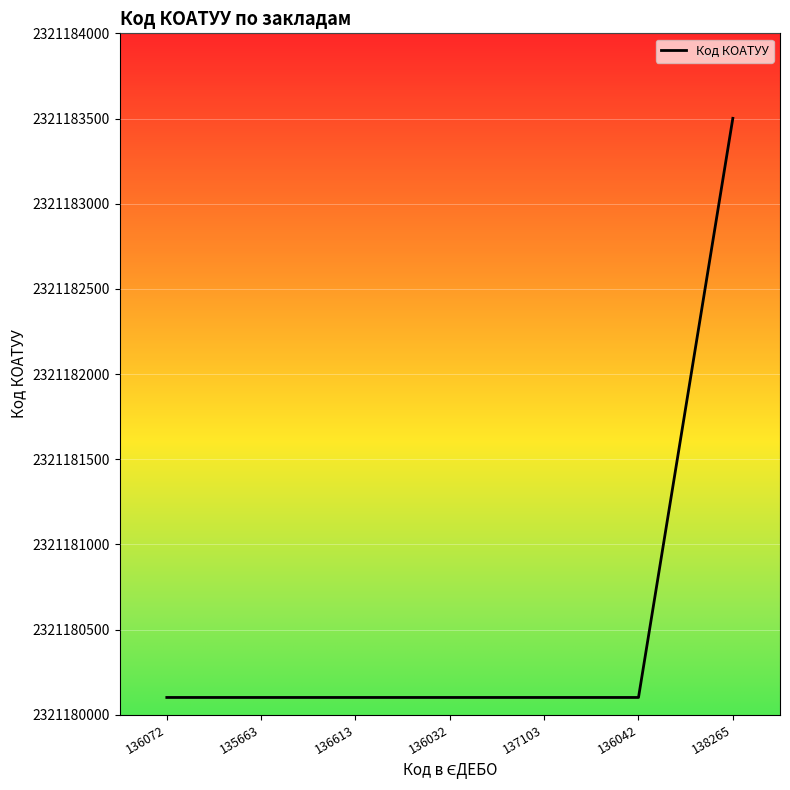

What value does the data have at 136032?

2321180101